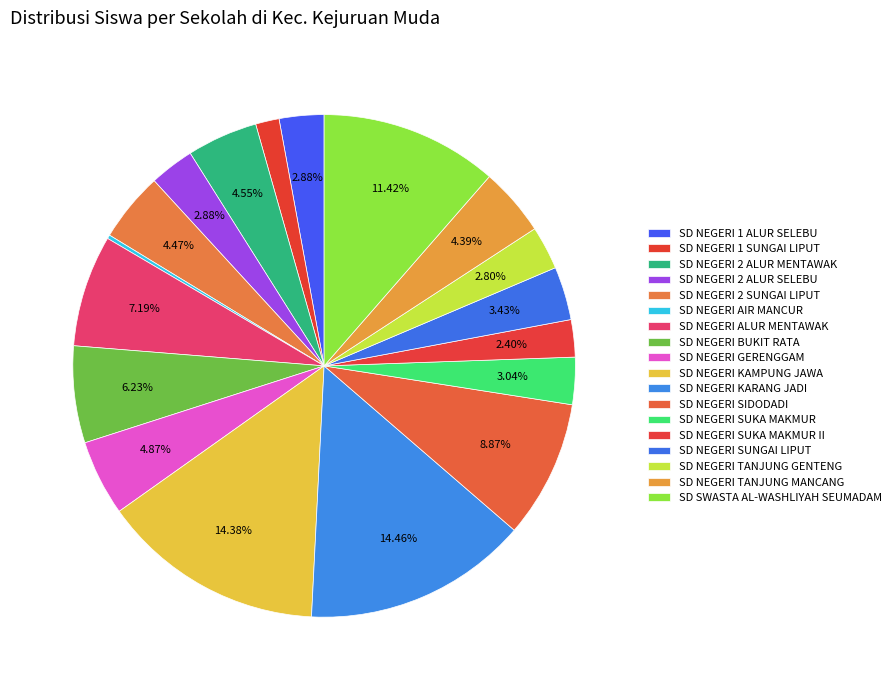

True or false: SD NEGERI GERENGGAM accounts for 5% of the total.

True